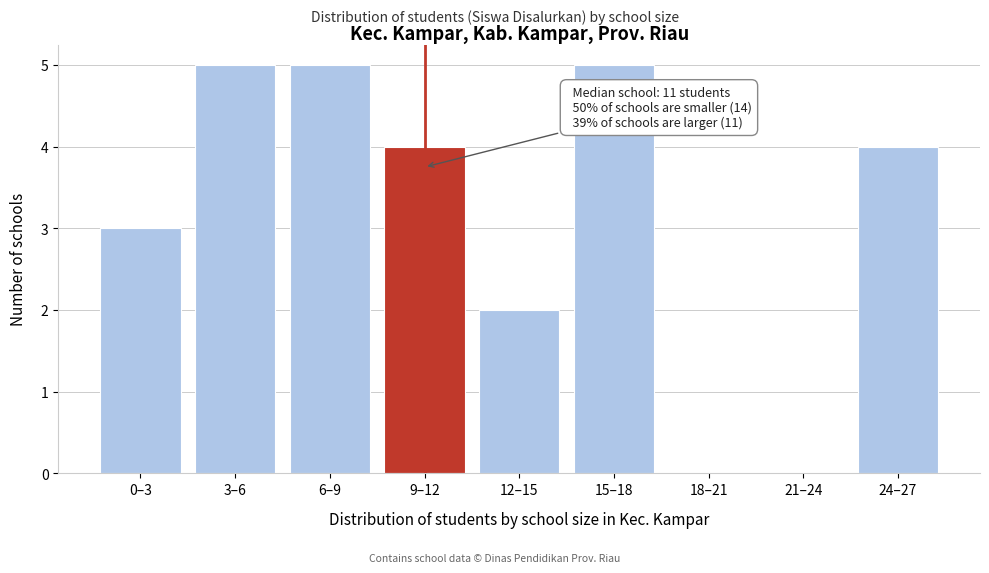

Reading left to right, transcribe all the data shown in this chart.

0–3=3	3–6=5	6–9=5	9–12=4	12–15=2	15–18=5	18–21=0	21–24=0	24–27=4